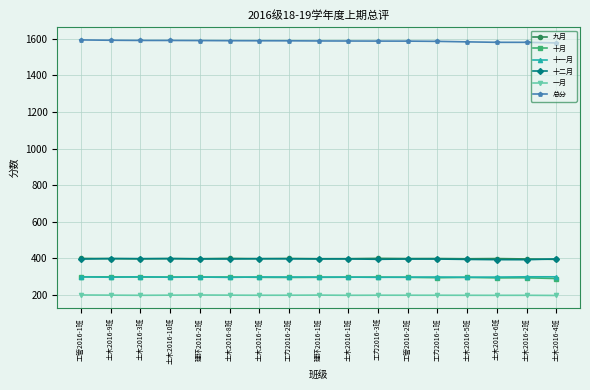

Is it true that 十月 equals 113.3 at 工力2016-3班?

False